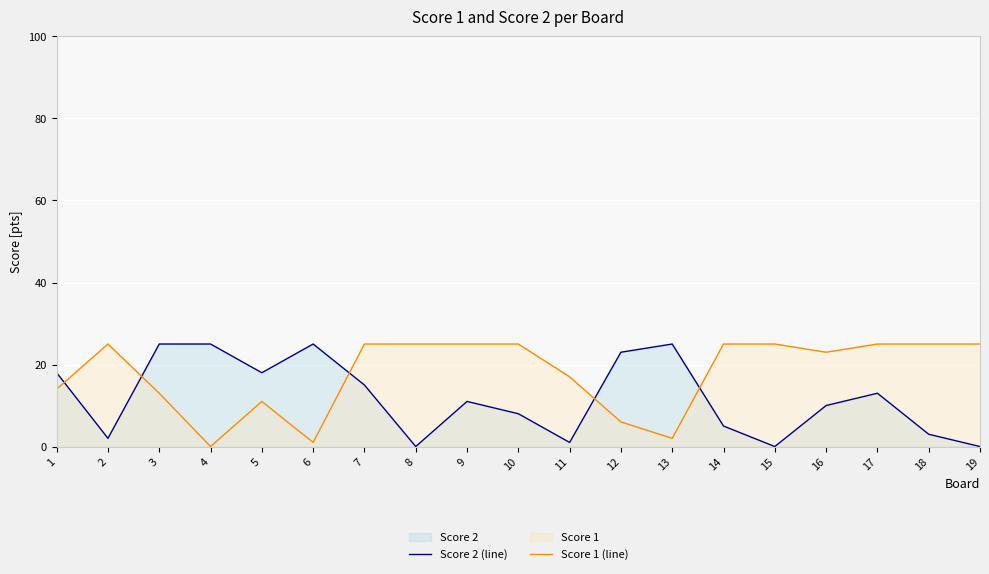

How many lines are shown in the chart?

2